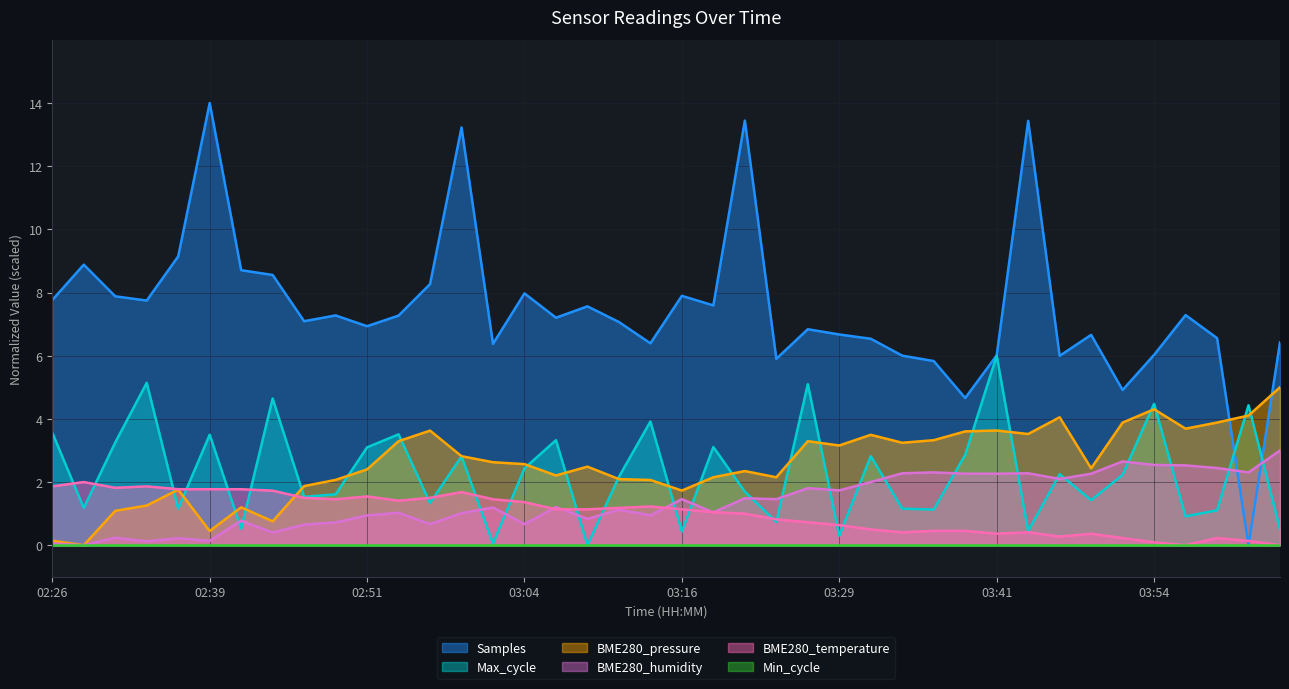

What is the difference between the Samples values at 02:44 and 03:36?

2.7